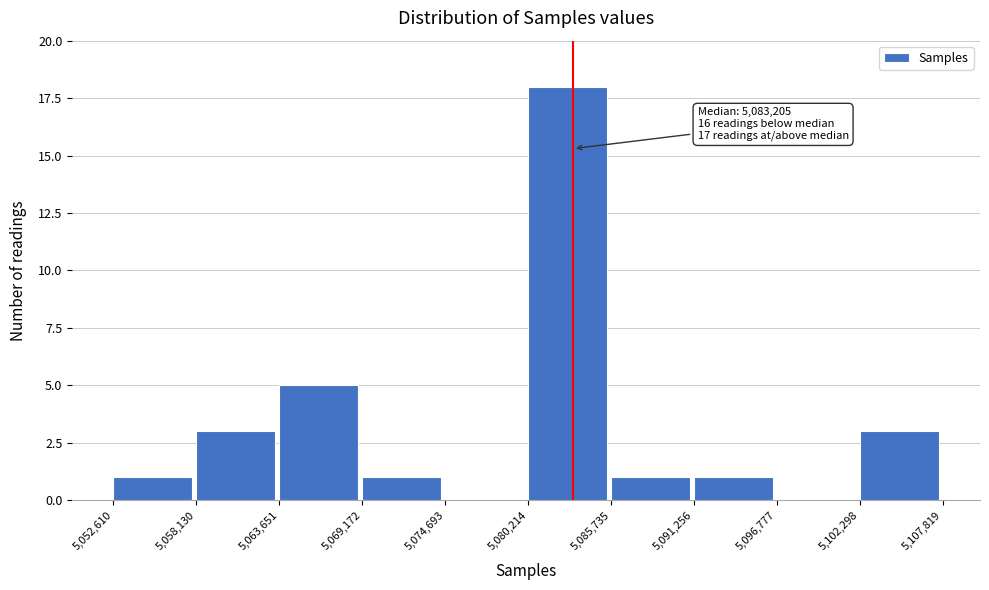

Over which range of the x-axis is the bar tallest?

5,080,214 to 5,085,735